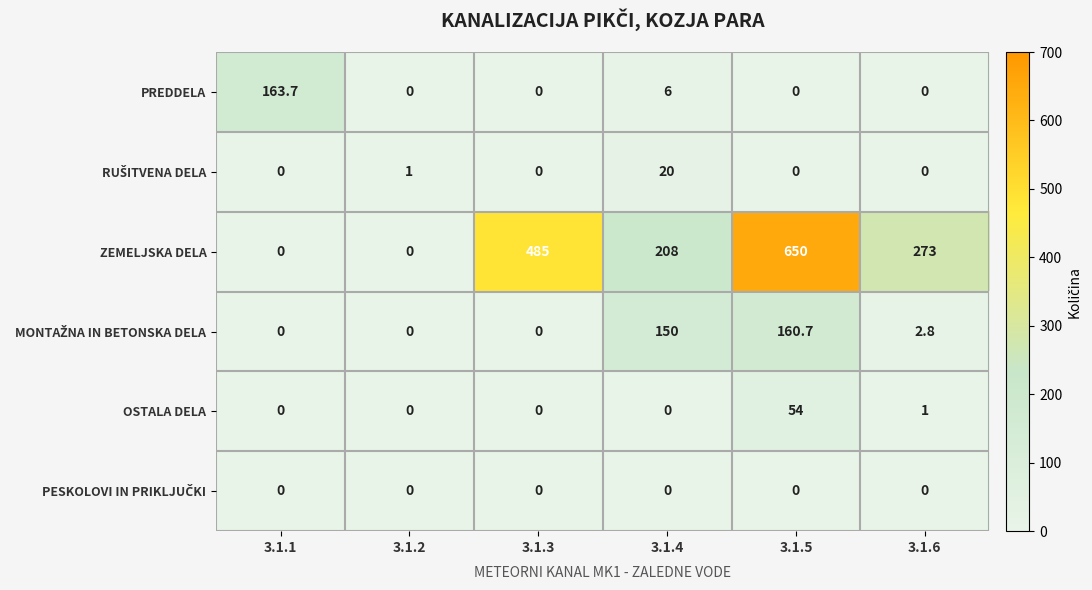

What is the difference between the maximum and minimum values in the PREDDELA series?

163.7